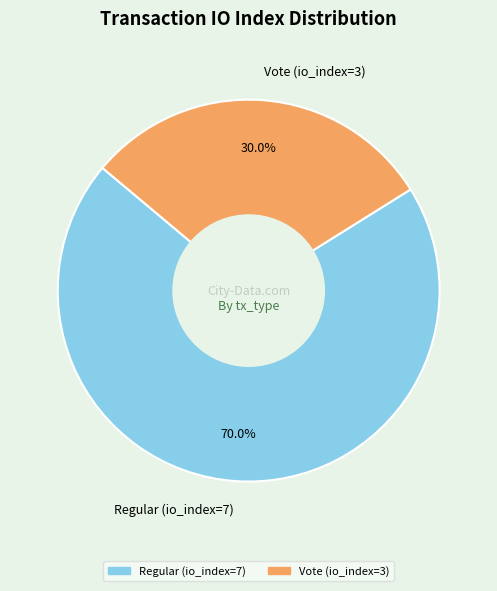

What is the ratio of the value at Regular (io_index=7) to the value at Vote (io_index=3)?

2.3